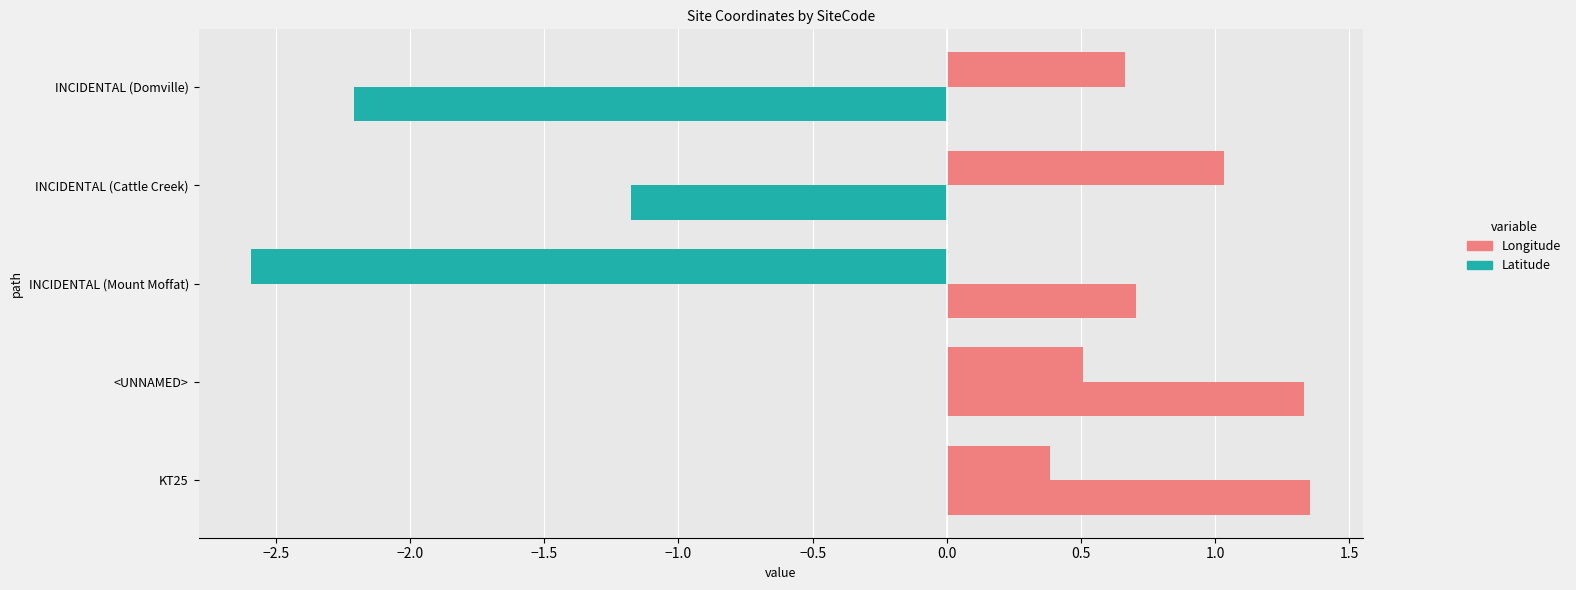

How many data points in Longitude are above 0?

4